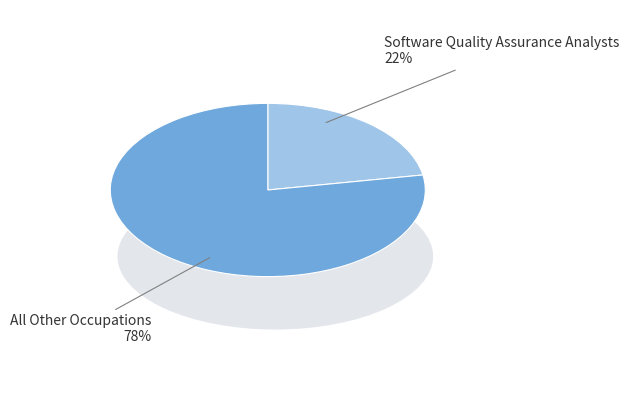

Is there any slice that represents more than half of the pie?

Yes